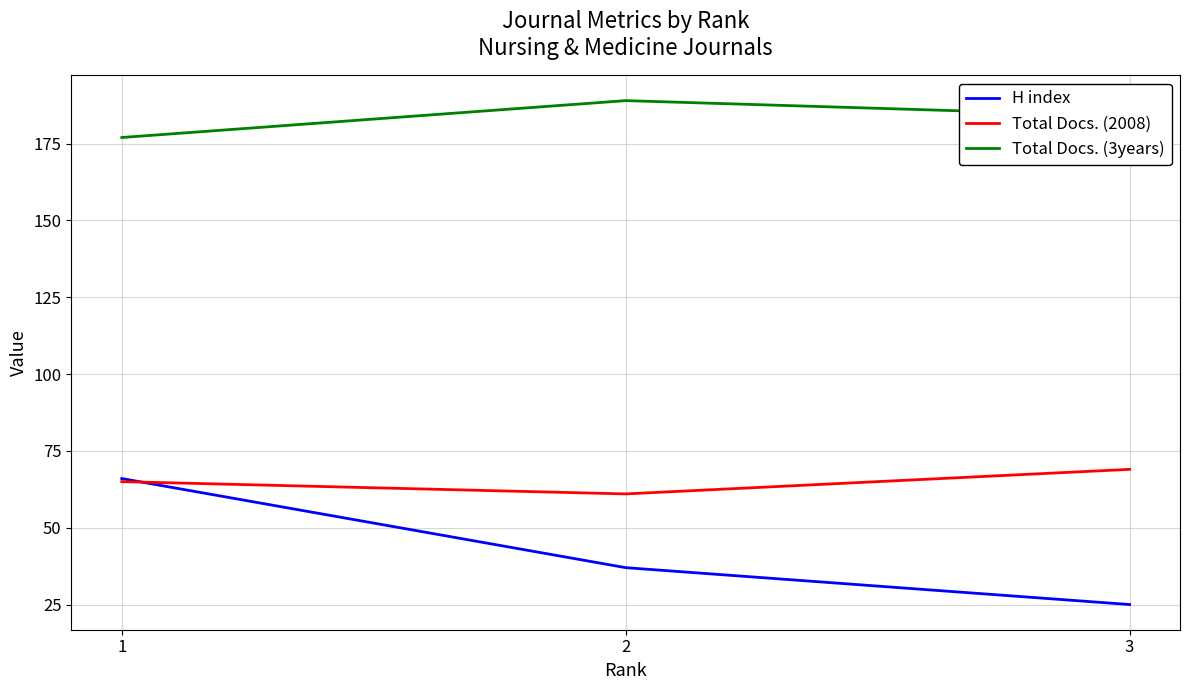

Reading right to left, list all the values displayed in this chart.

H index: 3=25	2=37	1=66
Total Docs. (2008): 3=69	2=61	1=65
Total Docs. (3years): 3=184	2=189	1=177